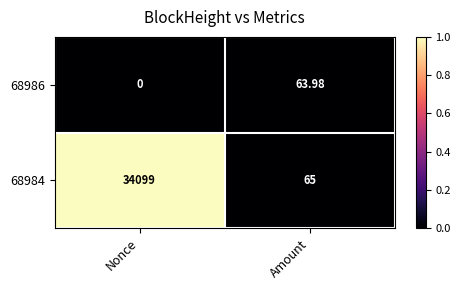

At Amount, list the series in order from largest to smallest.

68984, 68986